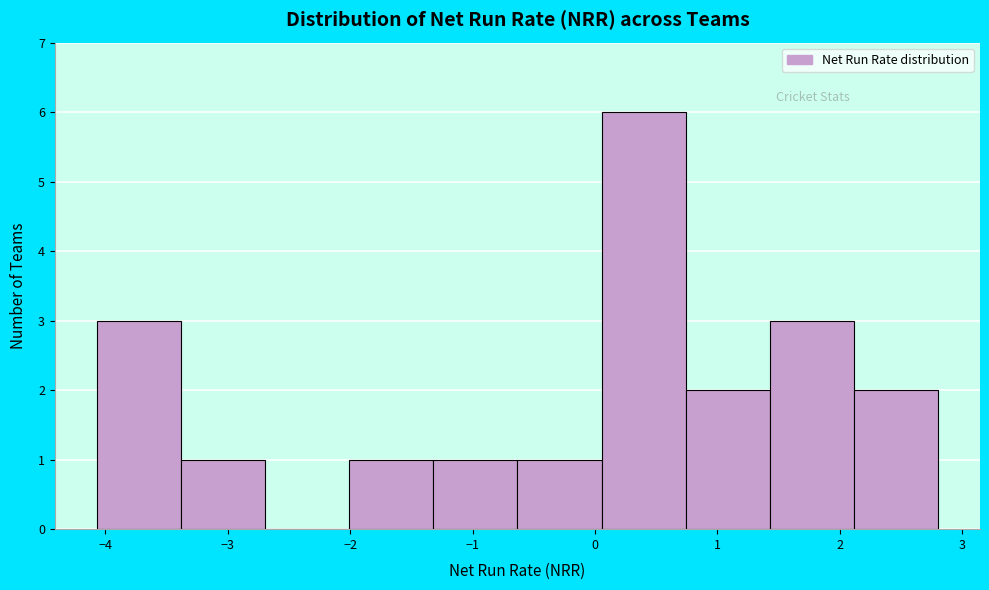

Reading left to right, transcribe this chart: for each bar, give the range it covers on the x-axis and its height. Neither the bar edges nor the heights are printed on the chart, so give them approximately, as read against the axes.

-4.1 to -3.4: 3
-3.4 to -2.7: 1
-2.7 to -2.0: 0
-2.0 to -1.3: 1
-1.3 to -0.6: 1
-0.6 to 0.1: 1
0.1 to 0.7: 6
0.7 to 1.4: 2
1.4 to 2.1: 3
2.1 to 2.8: 2